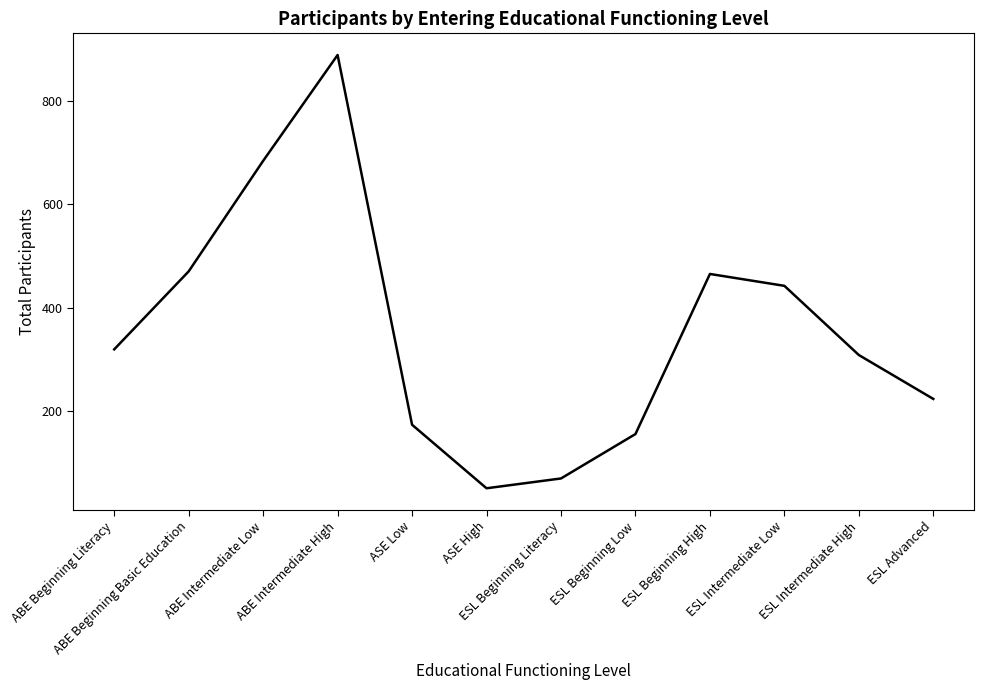

What is the change in value from ABE Beginning Literacy to ESL Advanced?

-96